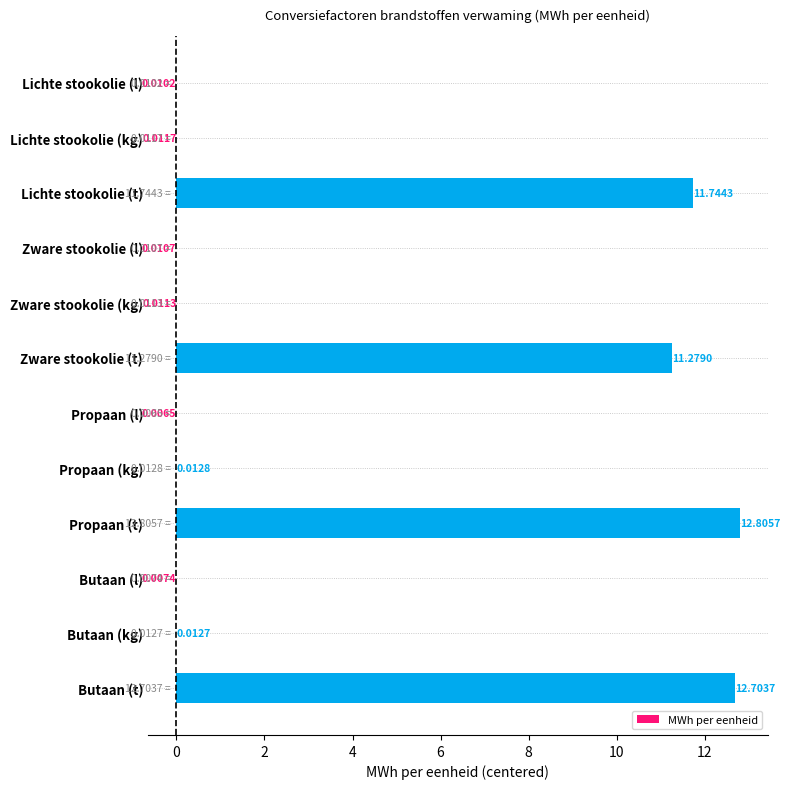

Between Butaan (kg) and Propaan (l), which is larger?

Butaan (kg)